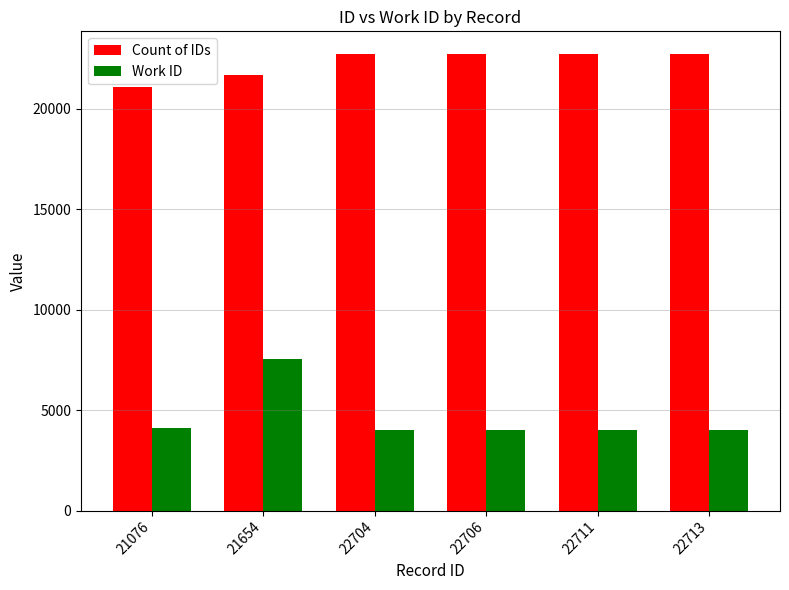

At 22704, list the series in order from largest to smallest.

Count of IDs, Work ID